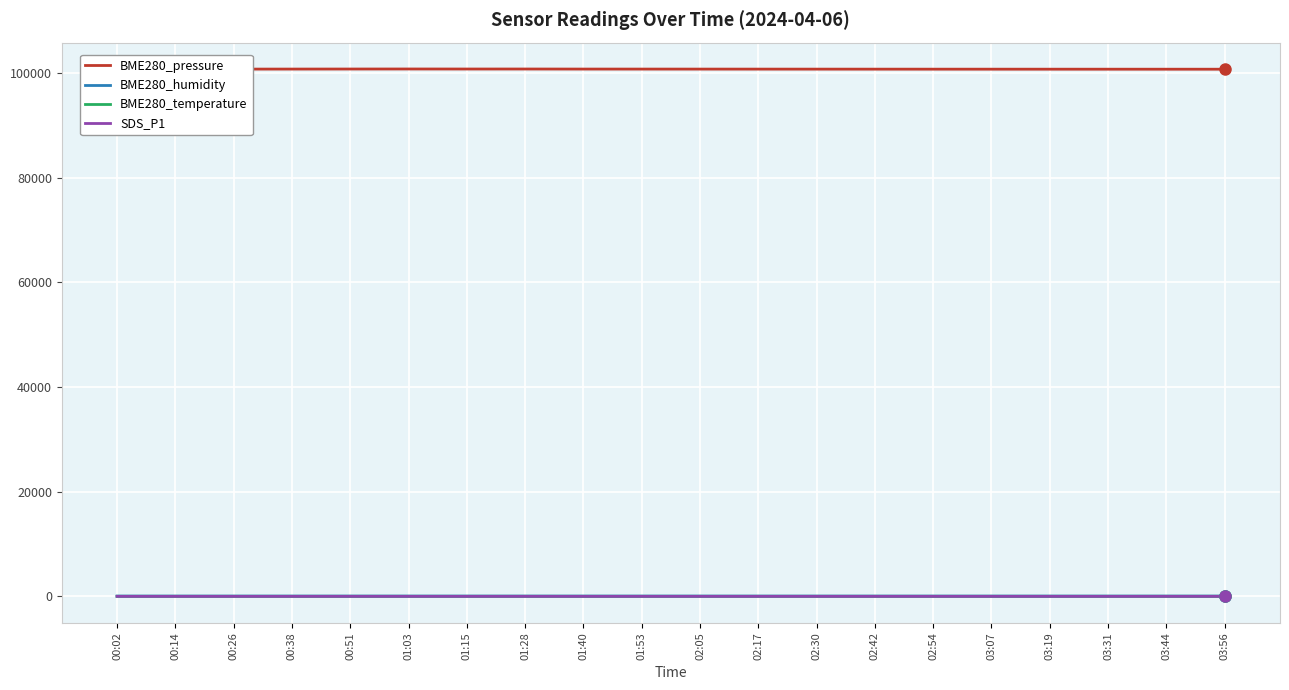

Does the chart display data point markers on the line(s)?

No